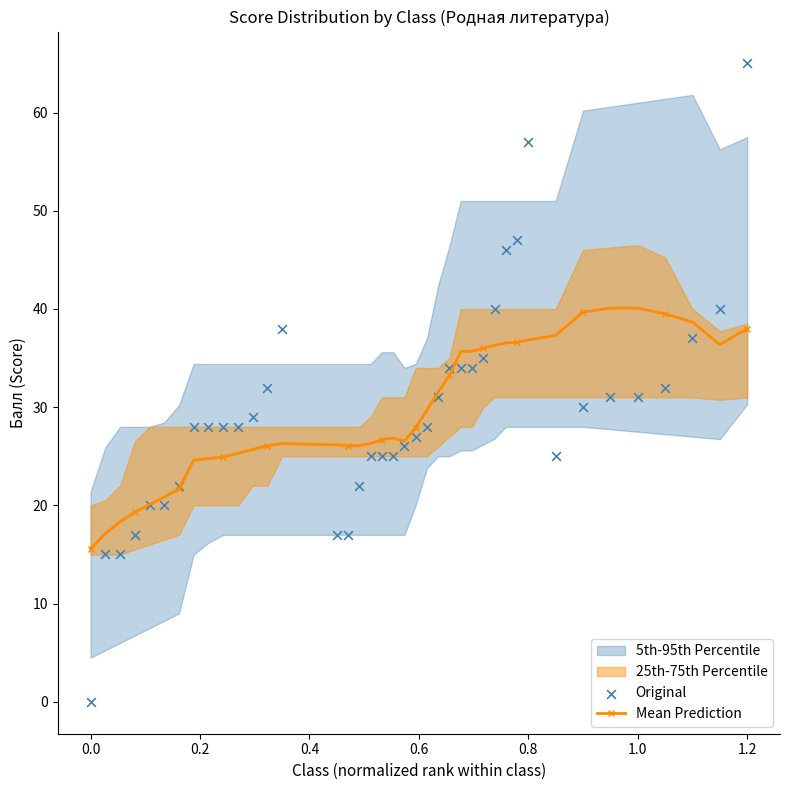

Is it true that Mean Prediction equals 22.3 at 0.0?

False